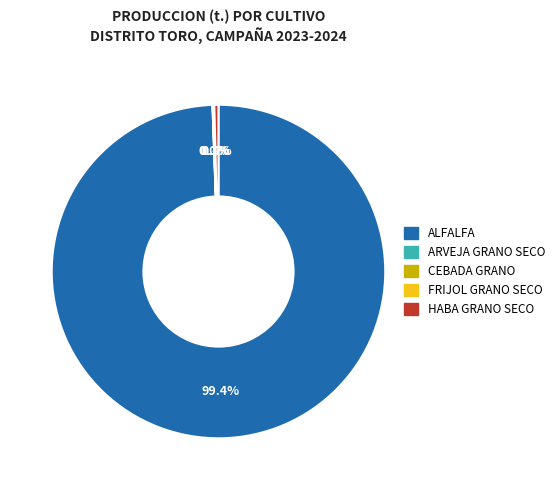

What is the largest slice in the pie chart?

ALFALFA